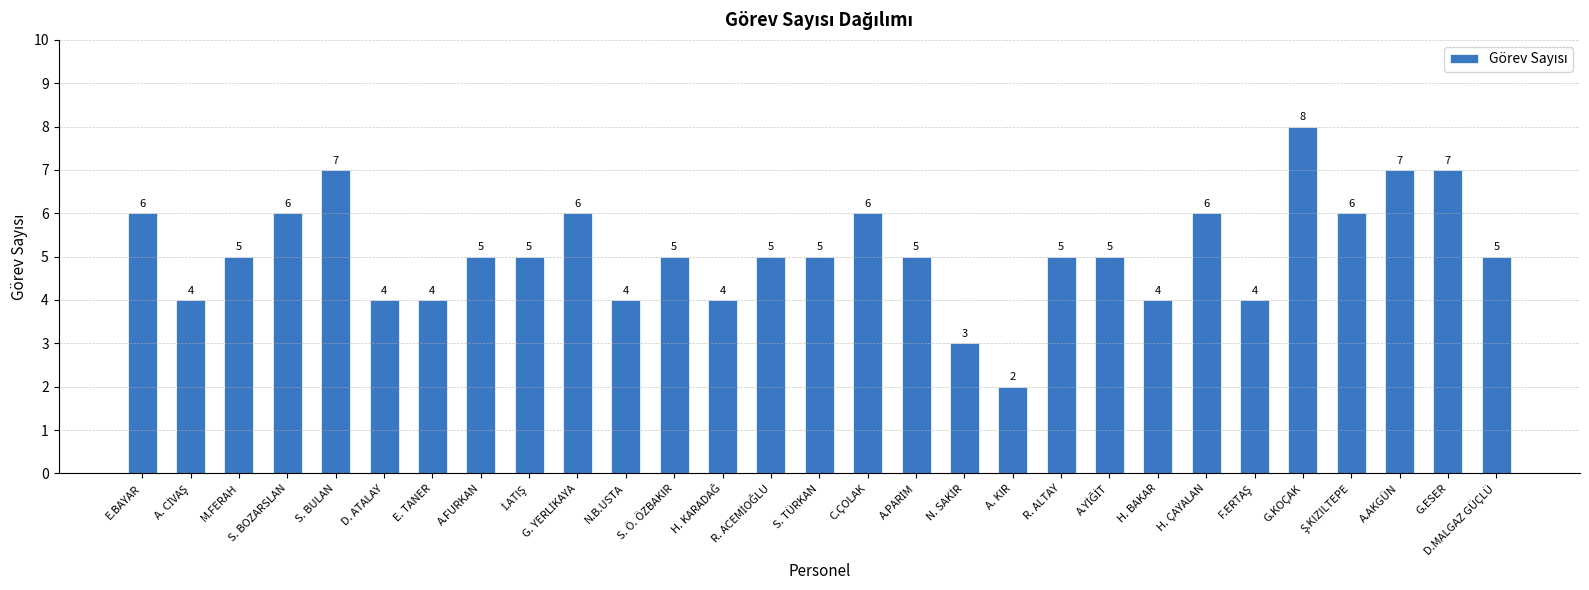

What is the change in value from S. BOZARSLAN to A. KIR?

-4